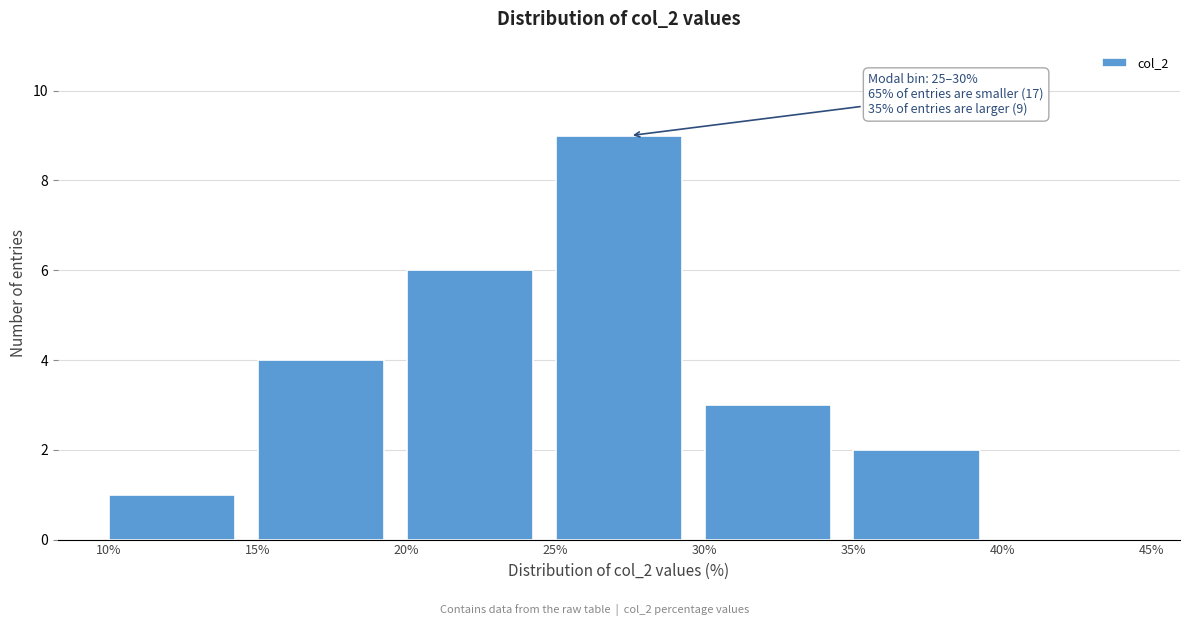

Which range on the x-axis has the tallest bar?

25% to 30%